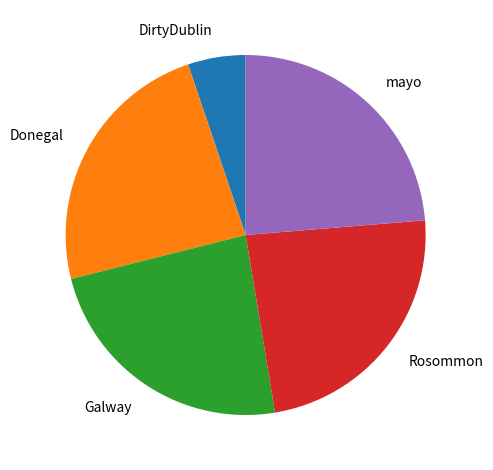

What is the ratio of the value at Rosommon to the value at Galway?

1.0